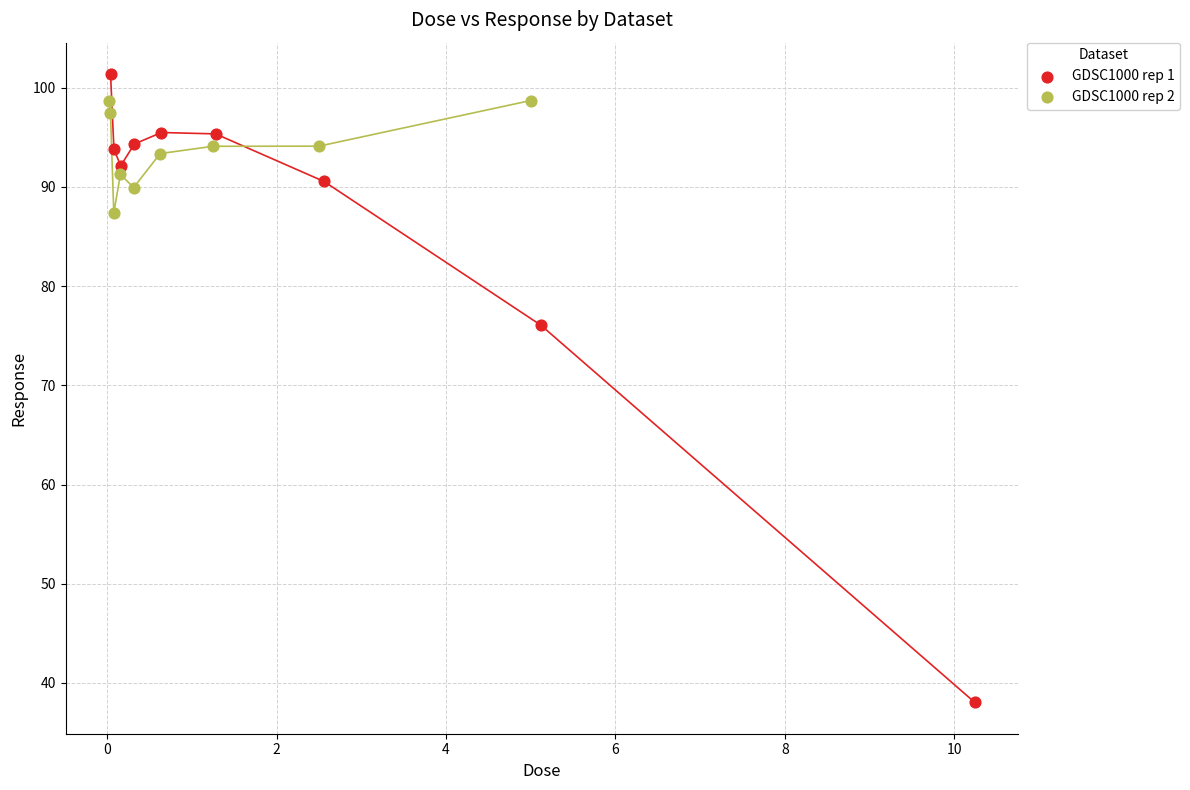

Which series reaches the minimum Y coordinate?

GDSC1000 rep 1